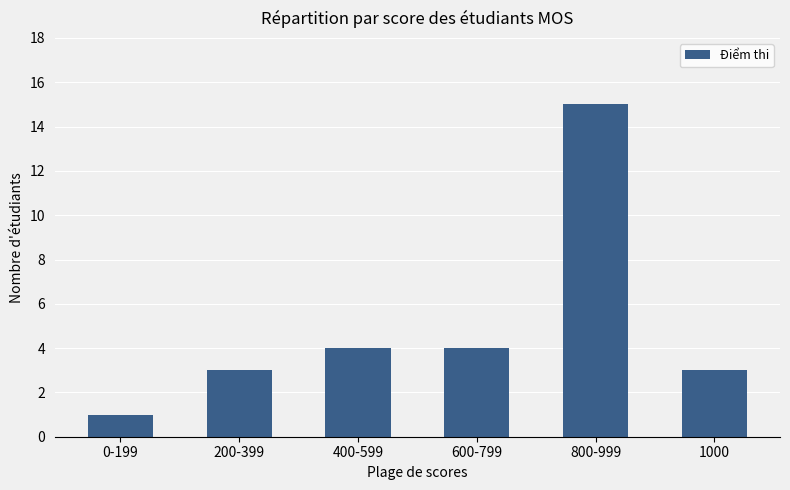

Read the value at 600-799.

4